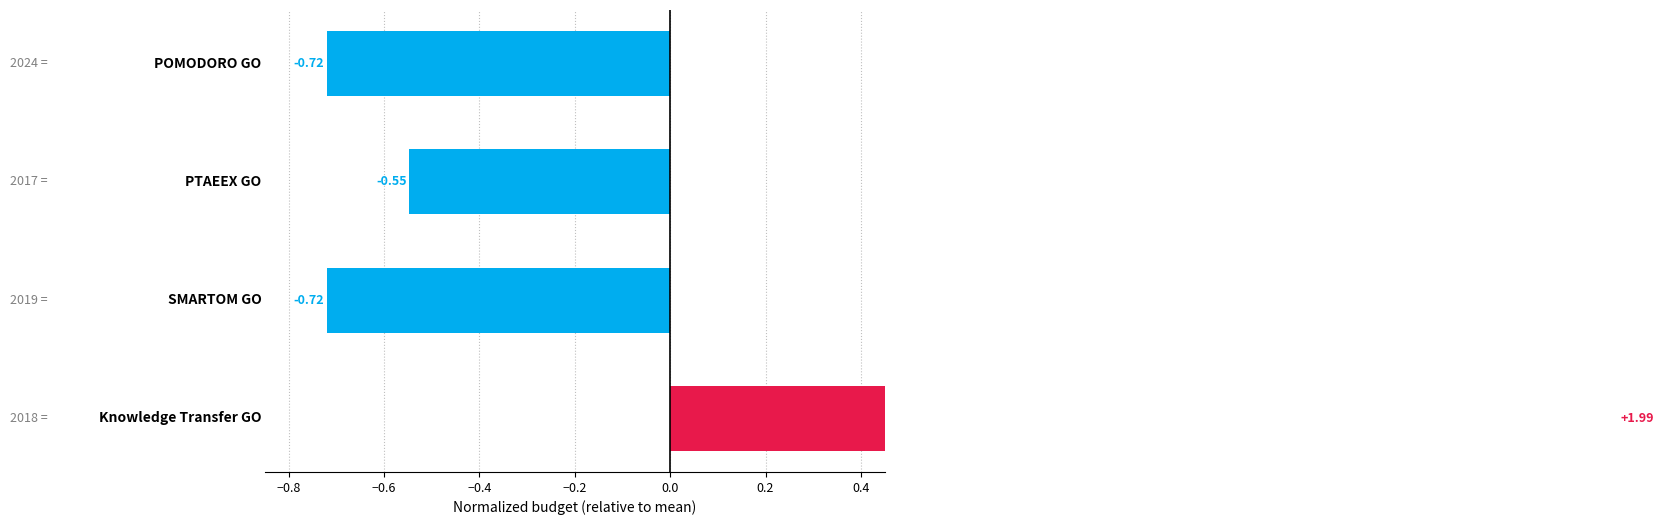

Are the bars grouped side by side (vs. stacked)?

No